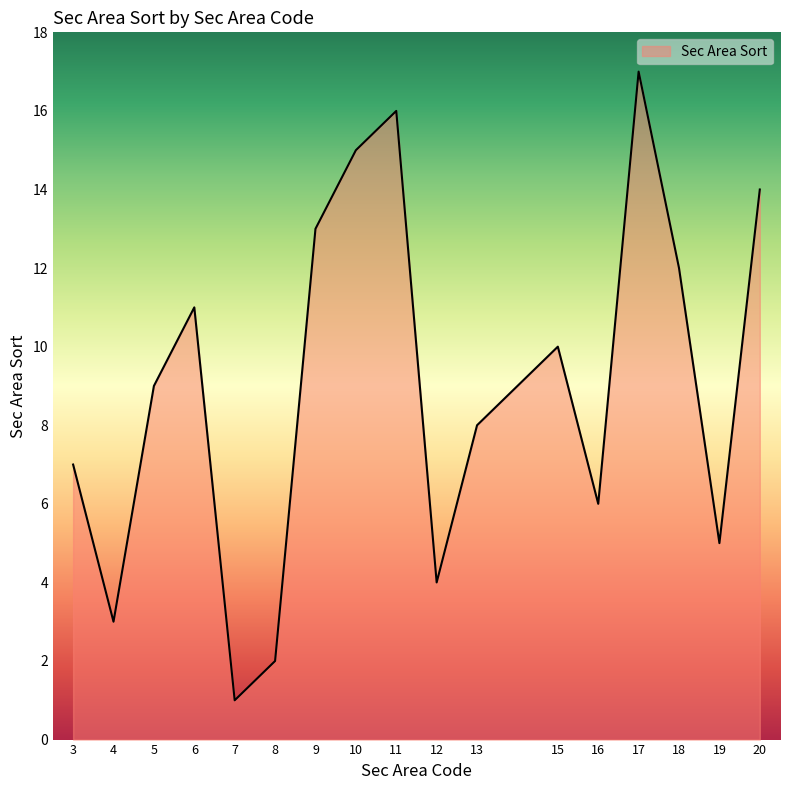

What value does the data have at 17, to the nearest 10?

20